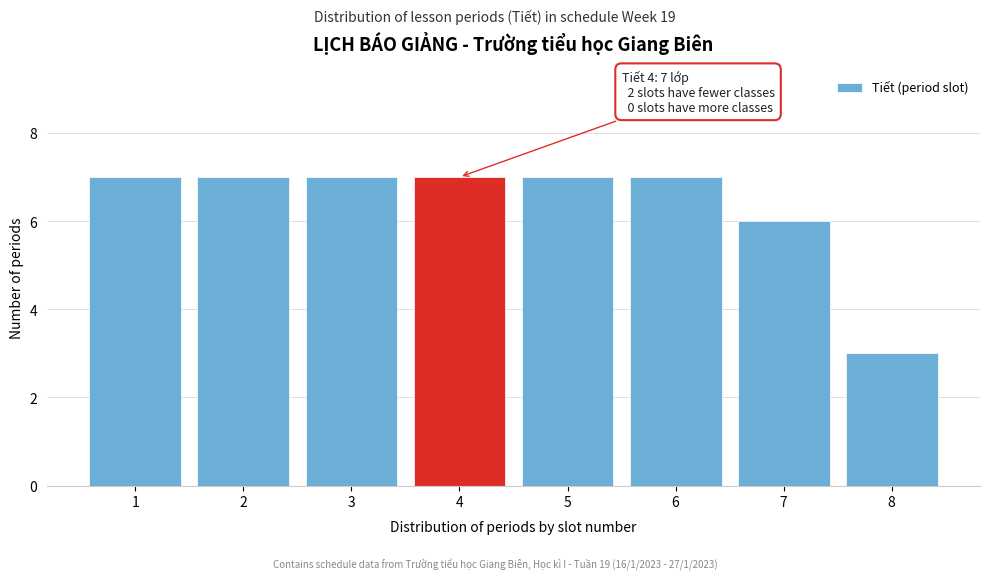

Reading left to right, extract all data points from this chart.

7	7	7	7	7	7	6	3